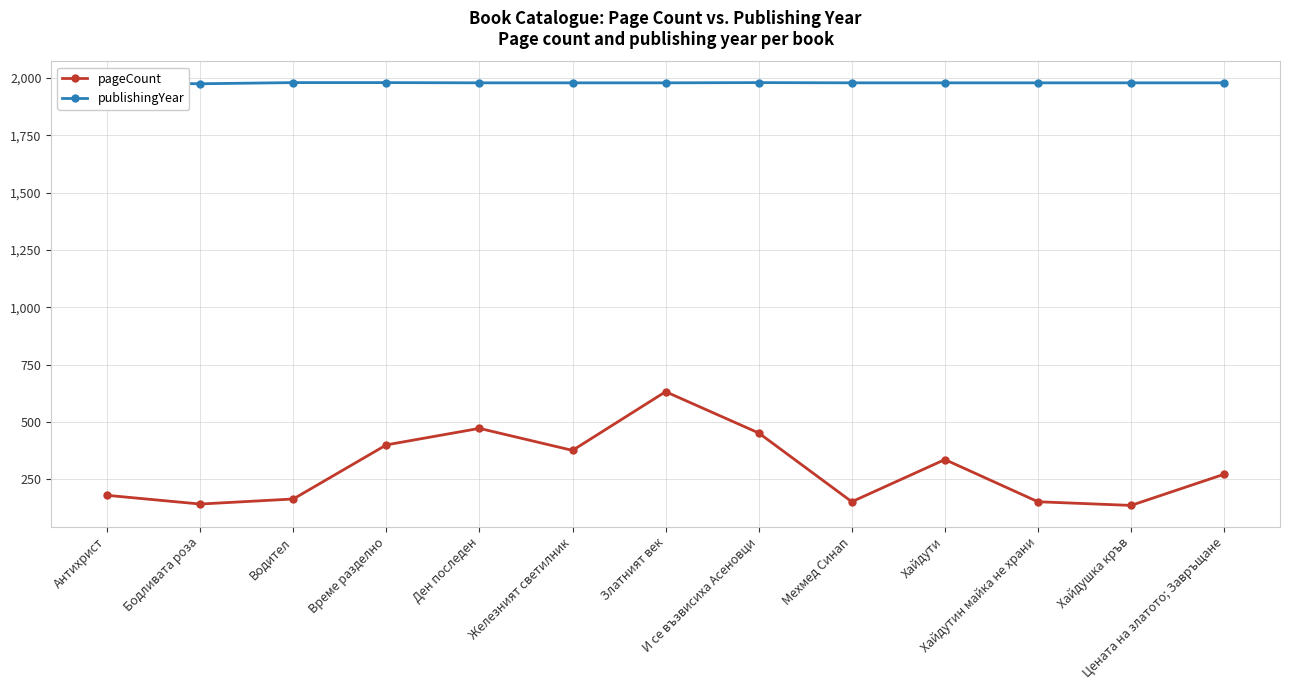

Rank the series by their maximum value, from lowest to highest.

pageCount, publishingYear